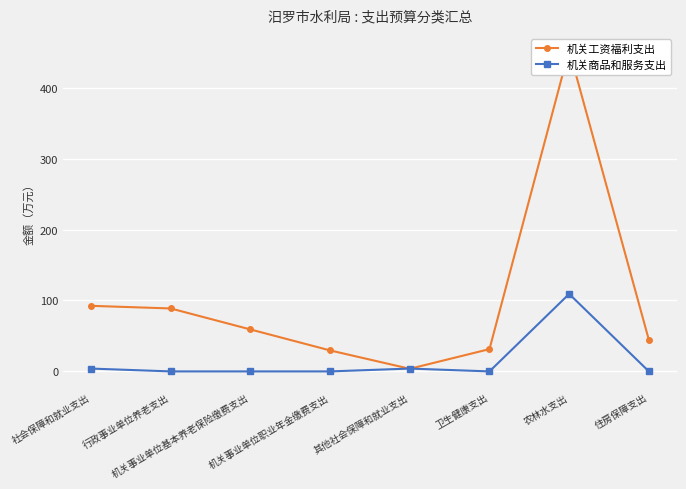

In 机关工资福利支出, how many points are lower than both neighbors (excluding endpoints)?

1